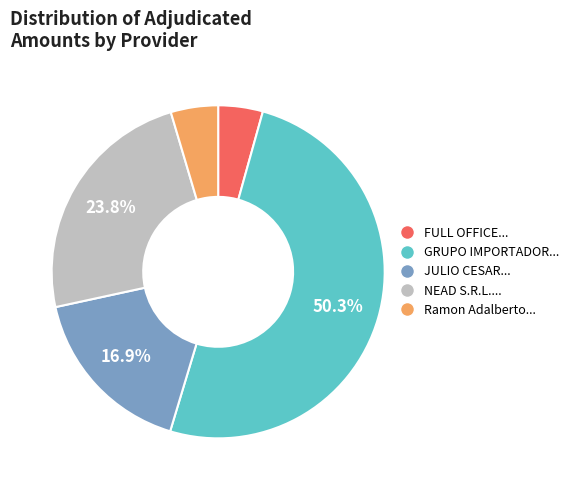

Which category has the biggest portion of the pie?

GRUPO IMPORTADOR ELECTROMECANICO S.A.